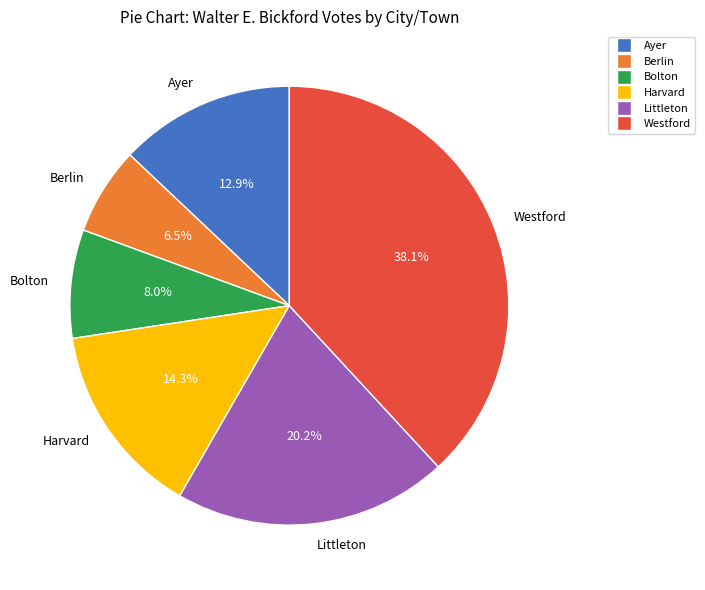

True or false: Harvard accounts for 14% of the total.

True